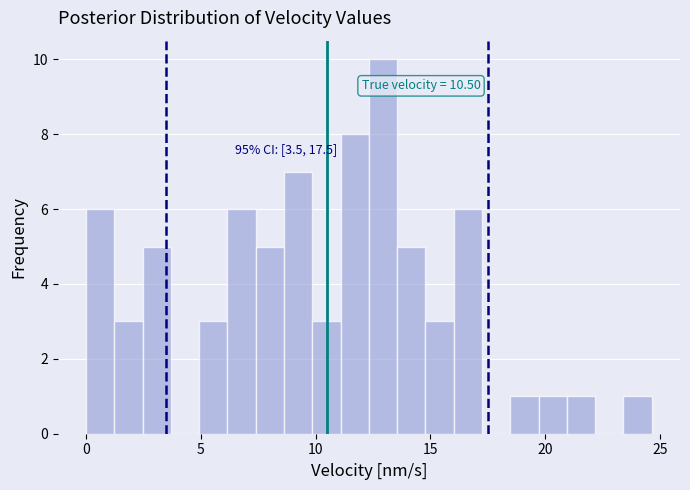

Read against the x-axis, roughly where is the centre of the tallest bar?

13.0